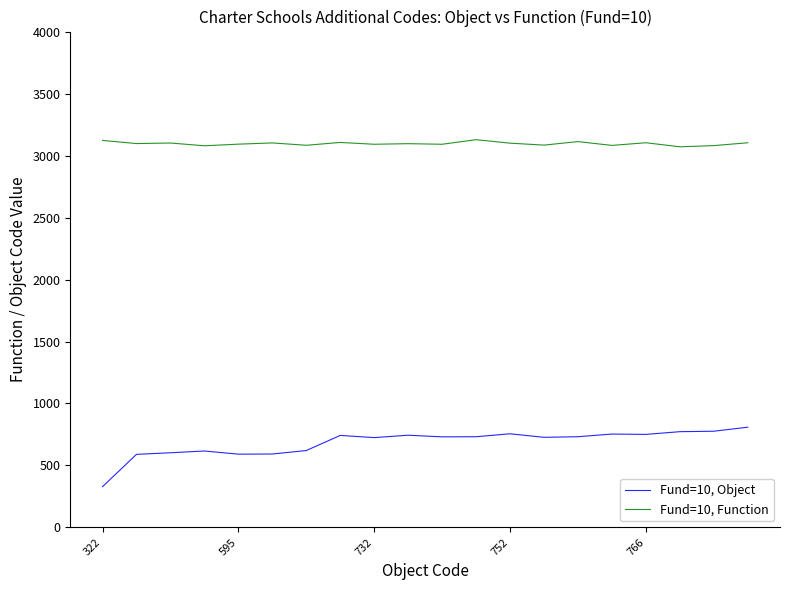

True or false: Fund=10, Function and Fund=10, Object cross at least once.

False